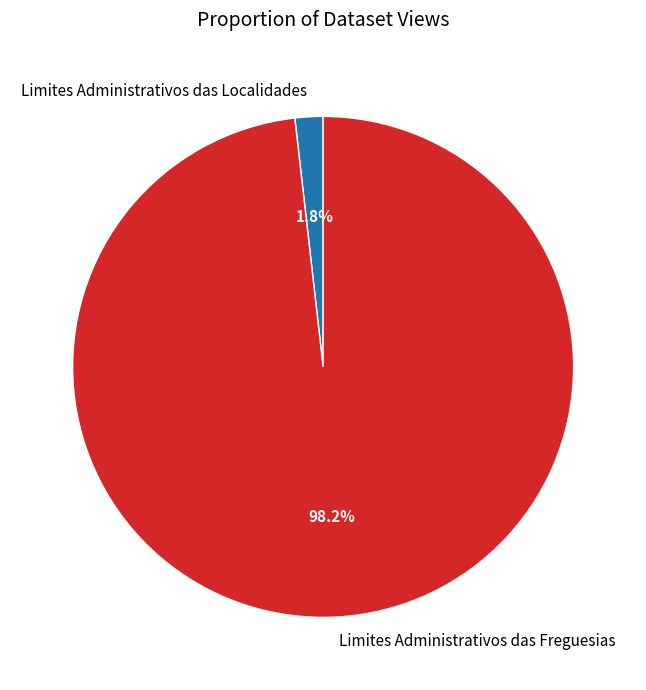

Is it true that Limites Administrativos das Localidades is 2% of the pie?

True